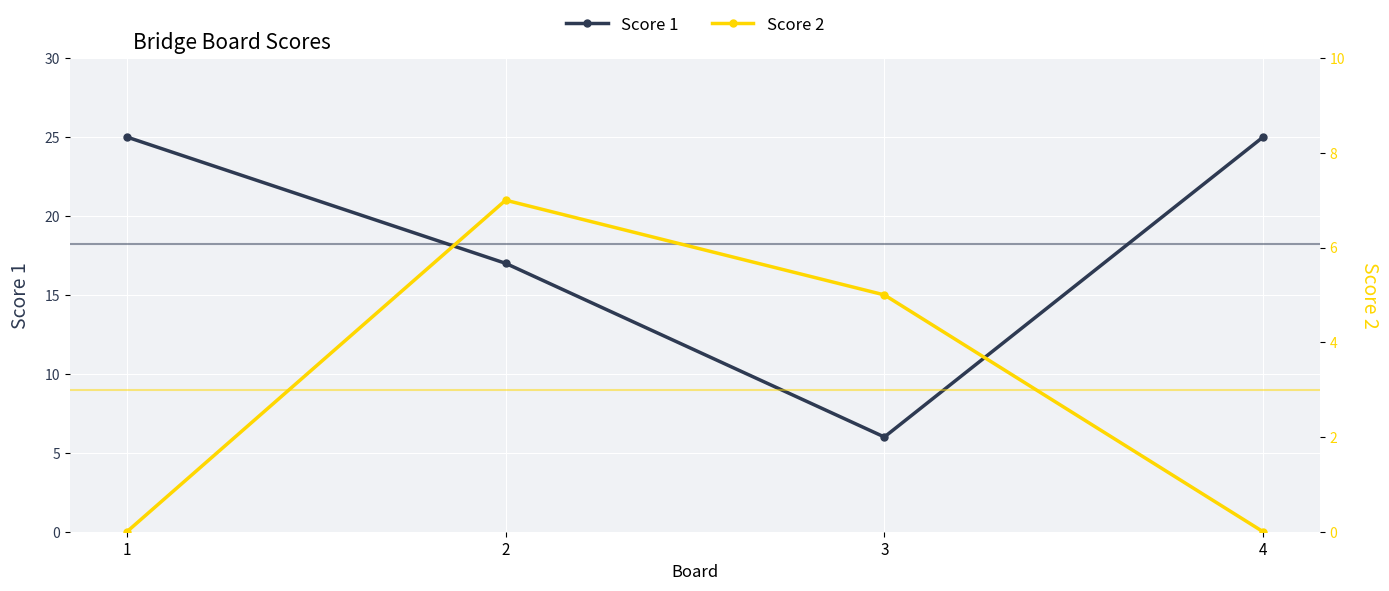

How many lines are shown in the chart?

2